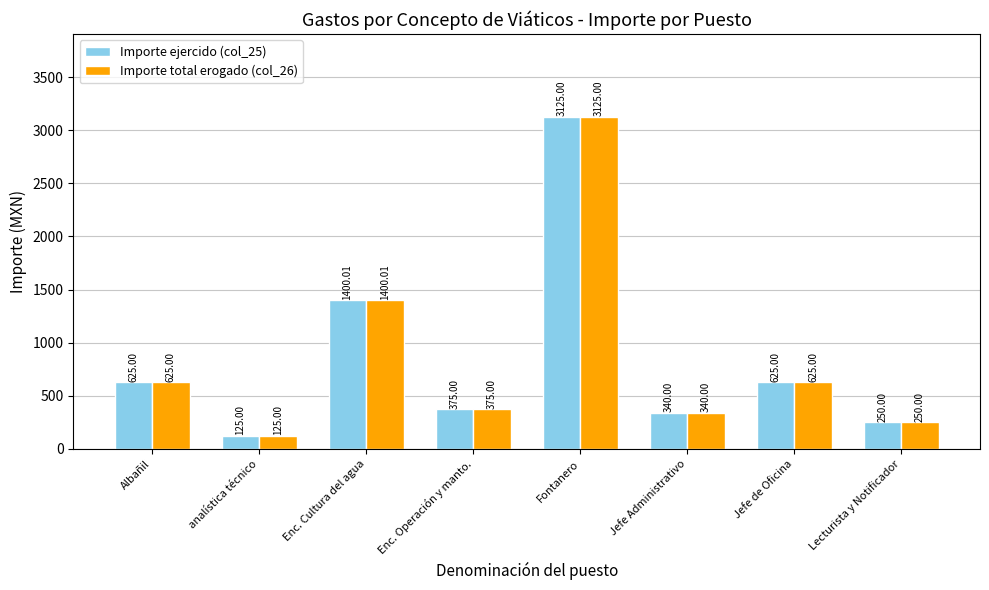

What is the difference between the second highest and second lowest values in the Importe ejercido (col_25) series?

1150.0